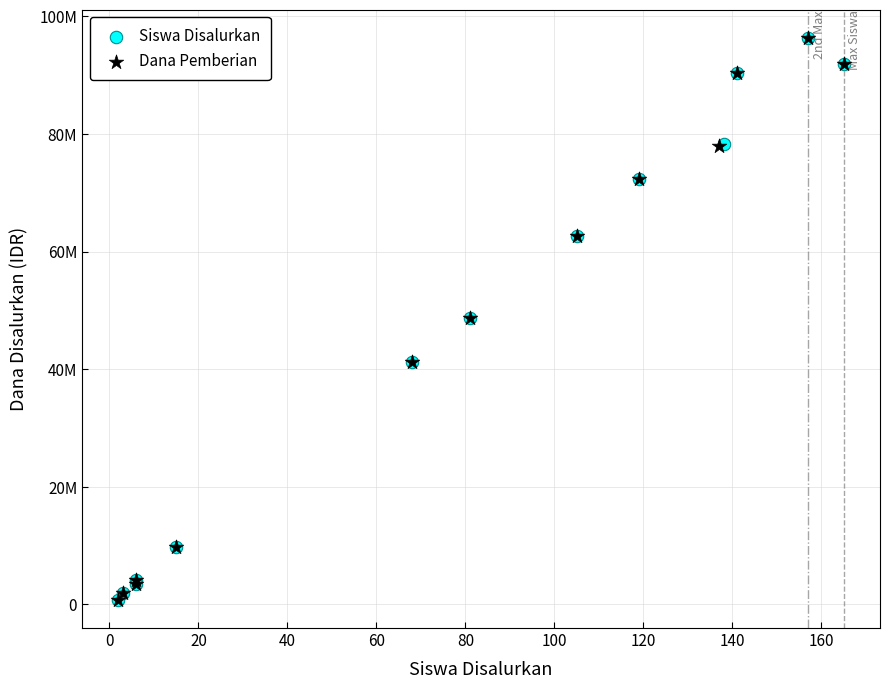

What are all the series names shown in the legend?

Siswa Disalurkan, Dana Pemberian